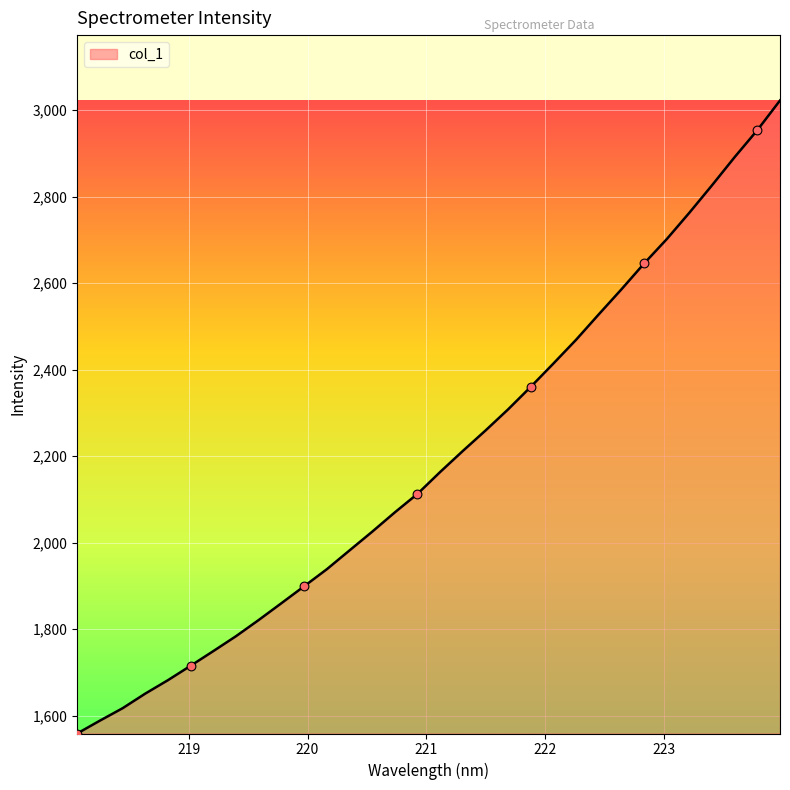

What is the greatest value displayed?

3022.5